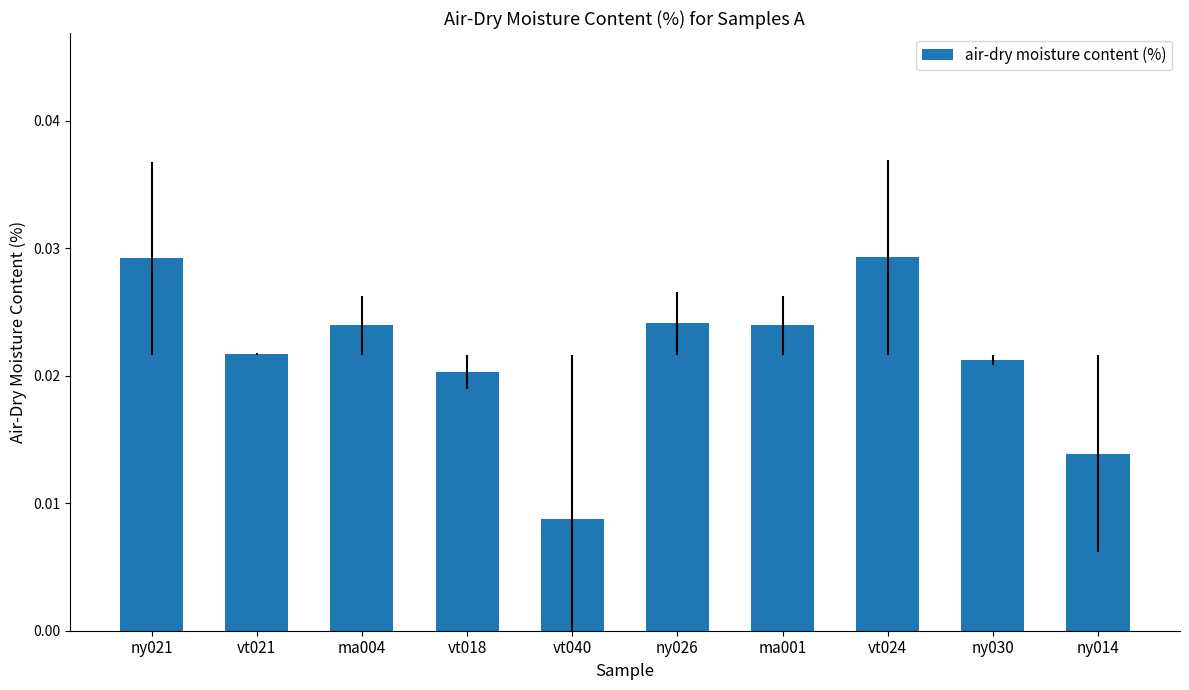

Which has a higher value, ny026 or ny030?

ny026